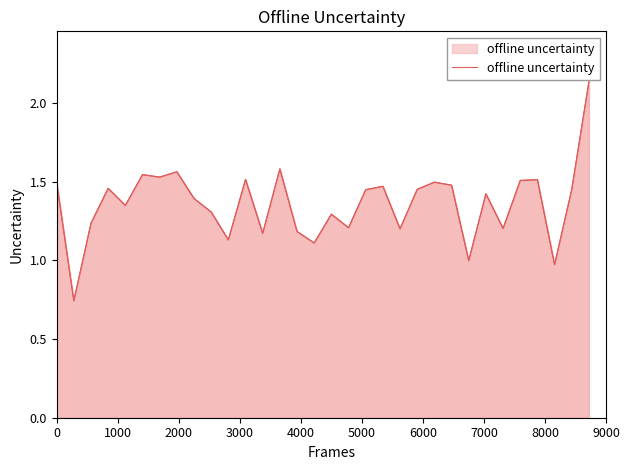

How many interior local peaks (higher than both neighbors) does the data have?

10